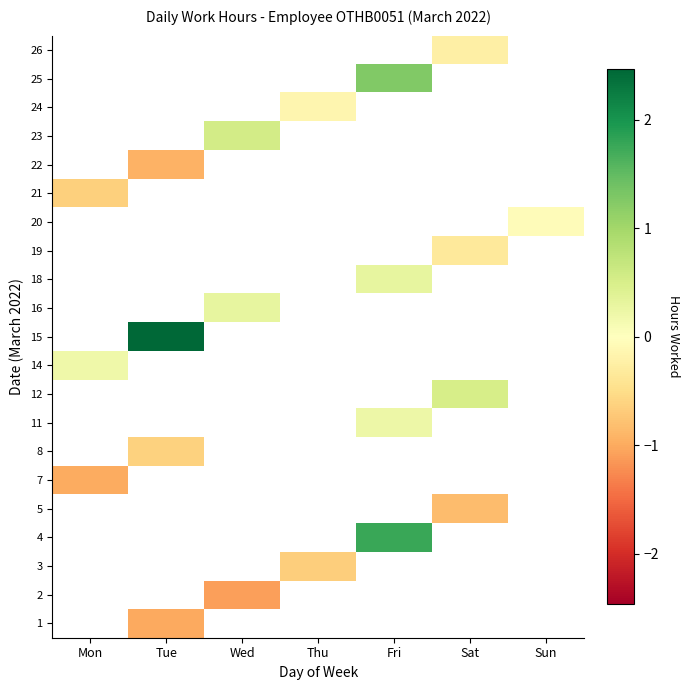

How many distinct data groups are displayed?

21